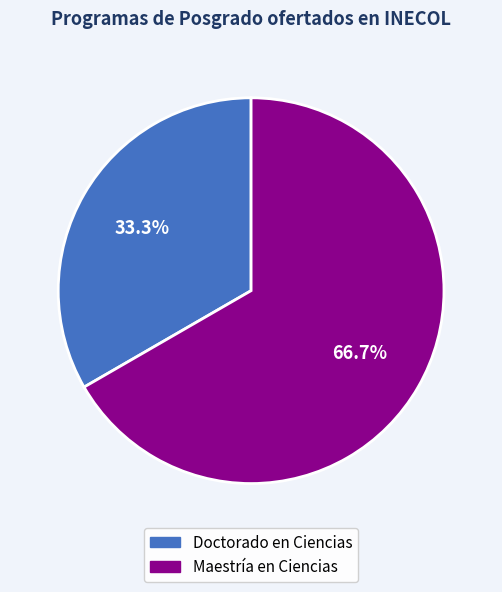

Is the sum of Doctorado en Ciencias and Maestría en Ciencias greater than half?

Yes